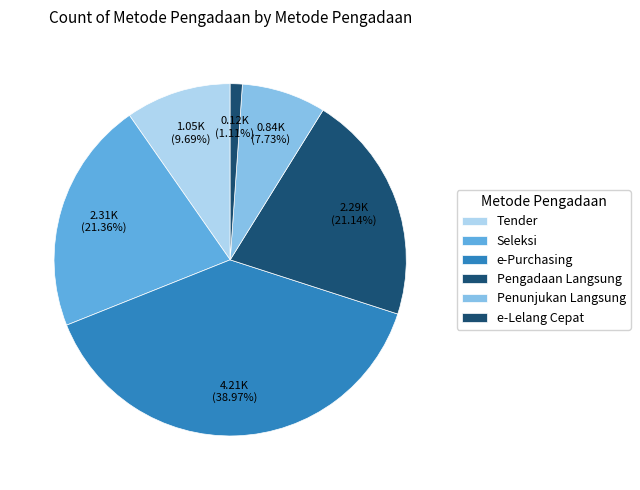

To the nearest percent, what portion does Seleksi represent?

21%